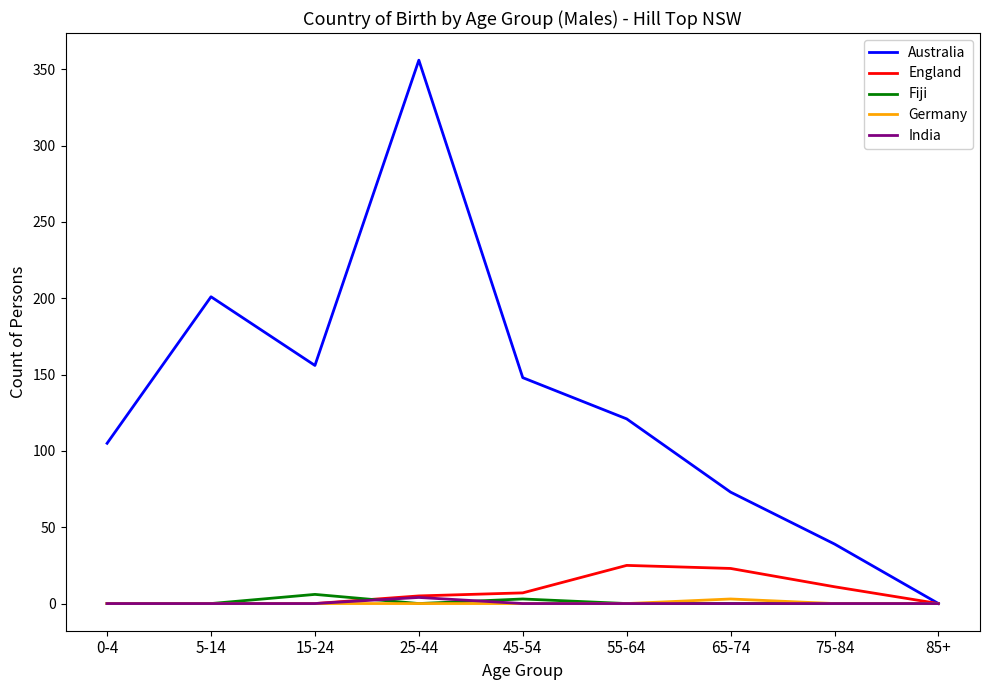

The value of India at 0-4 is 0. True or false?

True